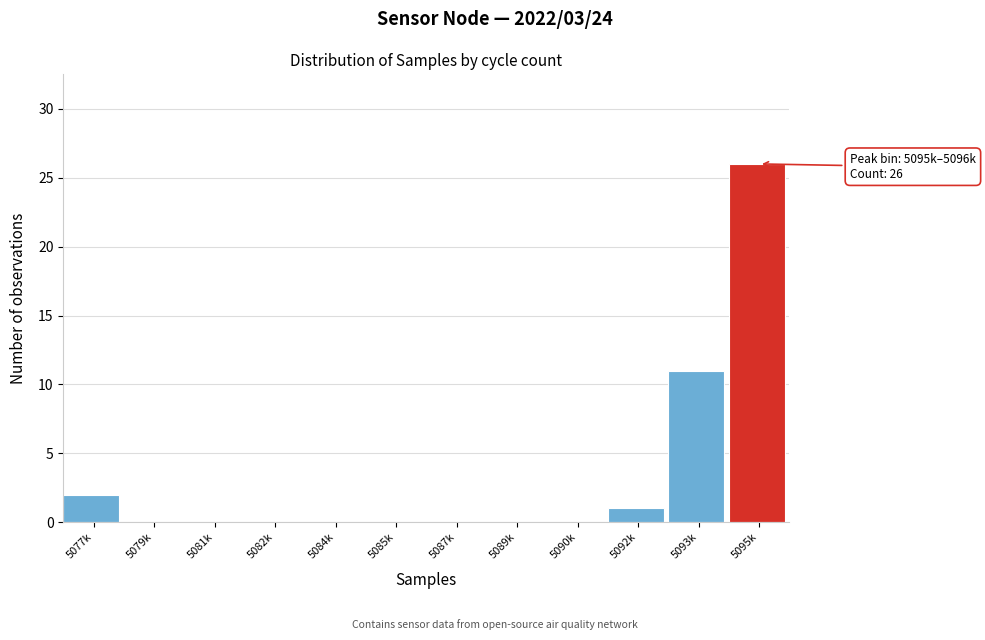

Reading left to right, transcribe all the data shown in this chart.

5077k=2	5079k=0	5081k=0	5082k=0	5084k=0	5085k=0	5087k=0	5089k=0	5090k=0	5092k=1	5093k=11	5095k=26